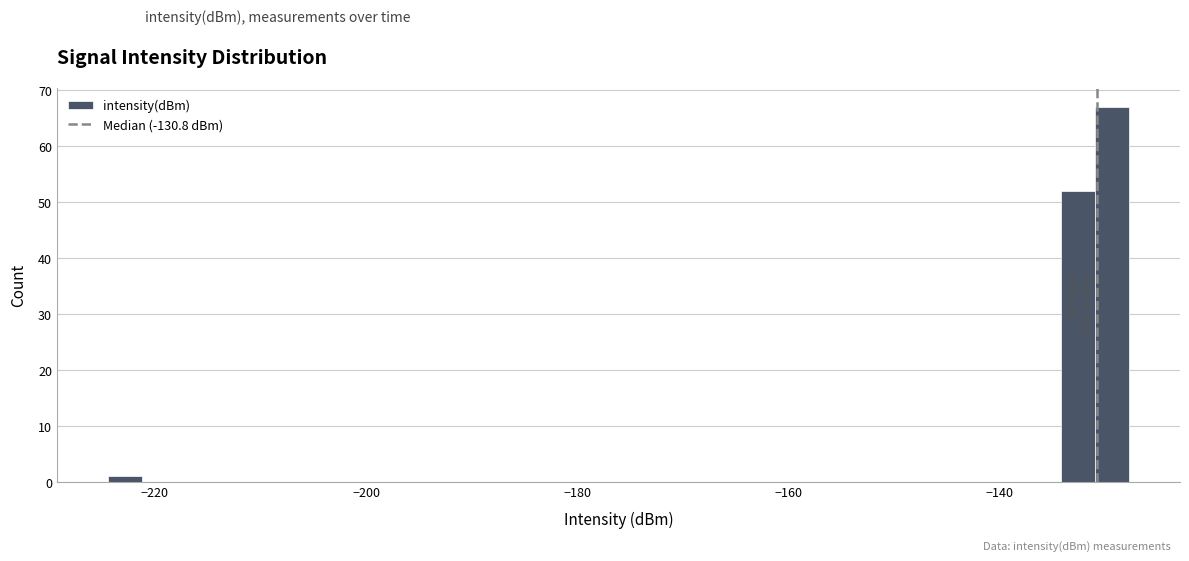

Around what value on the x-axis is the tallest bar? Give the approximate position of its centre, as read against the axis.

-130